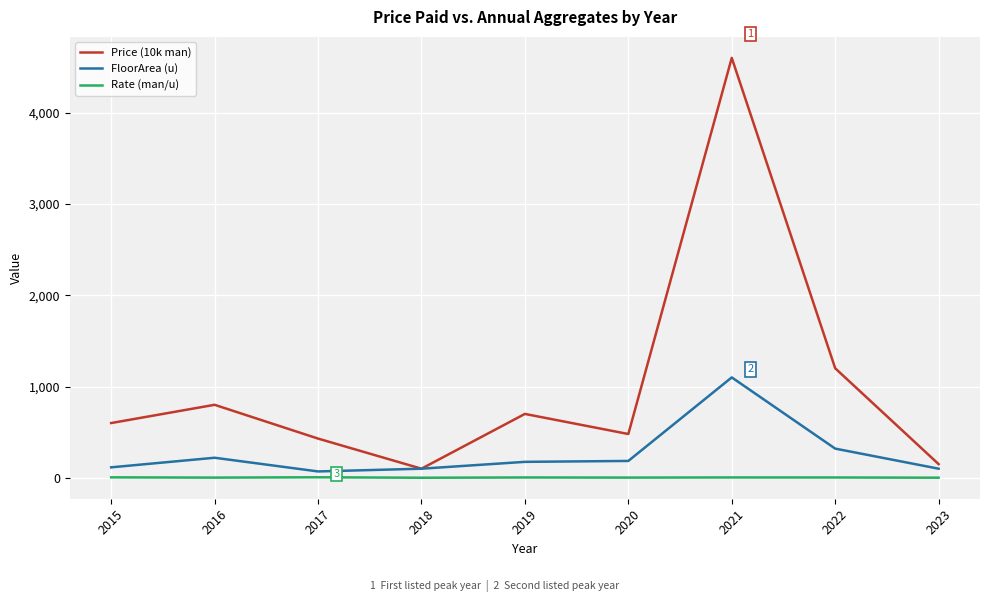

What is the minimum value shown in the chart?

1.0